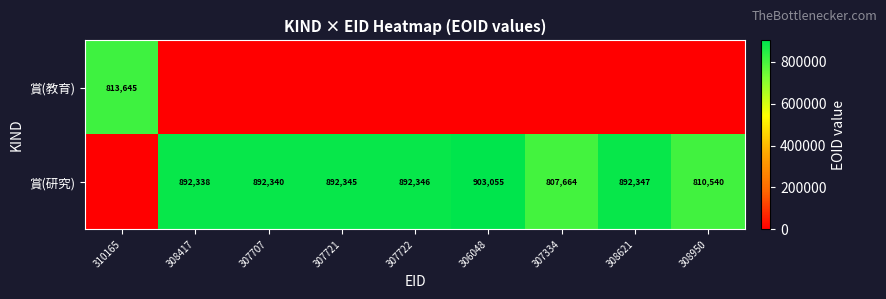

The 賞(研究) series shows 892338 at 308417. True or false?

True